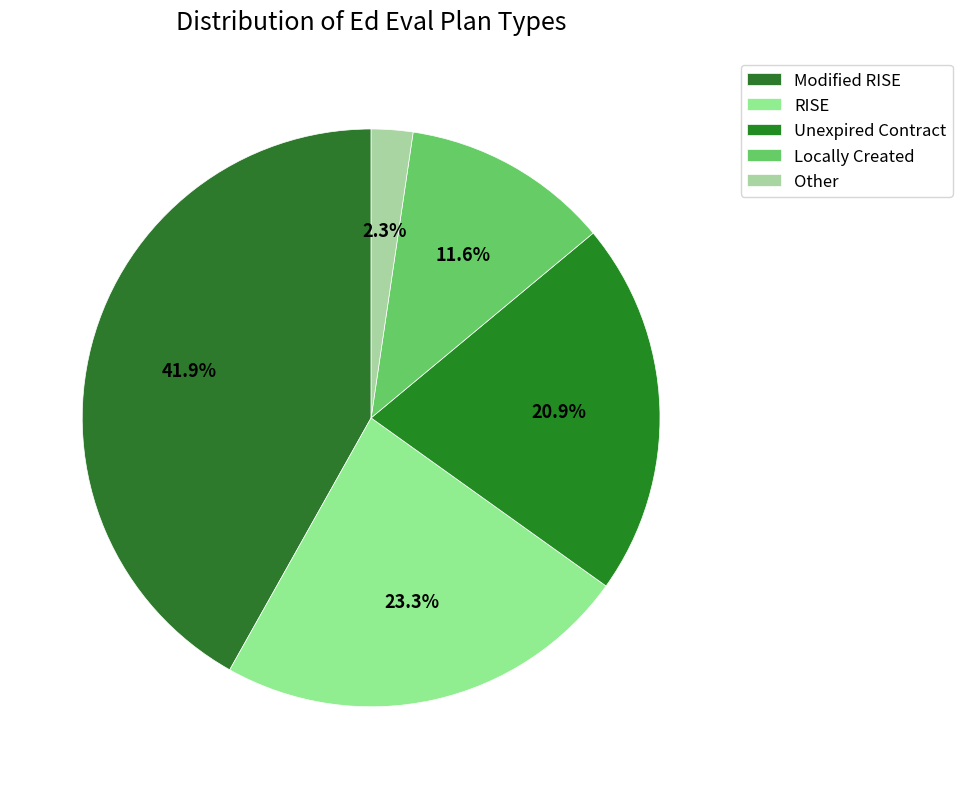

Count the number of slices in the pie.

5